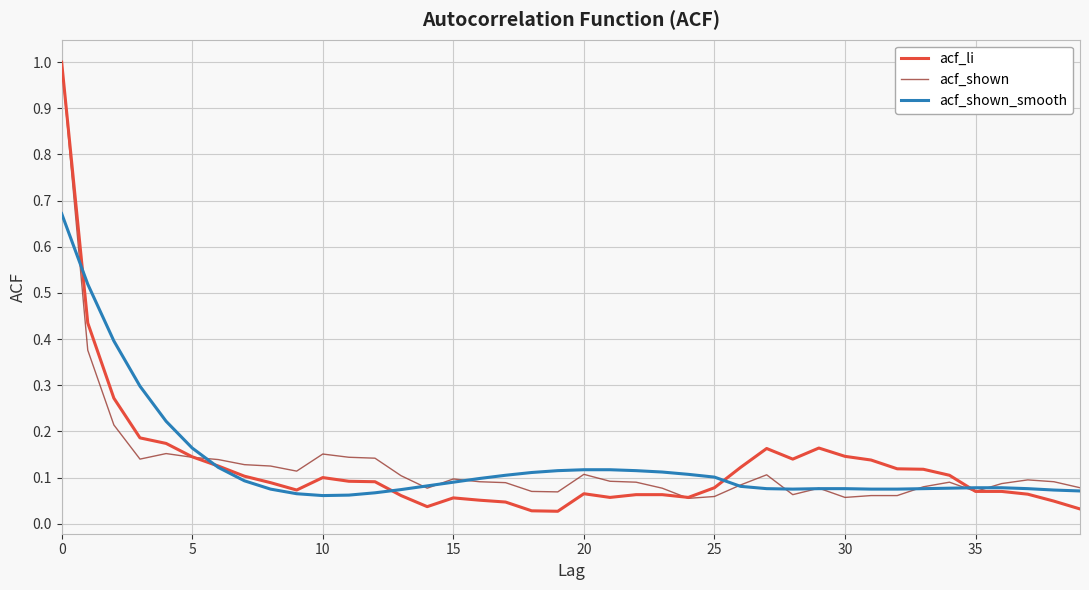

What is the greatest value displayed?

1.0